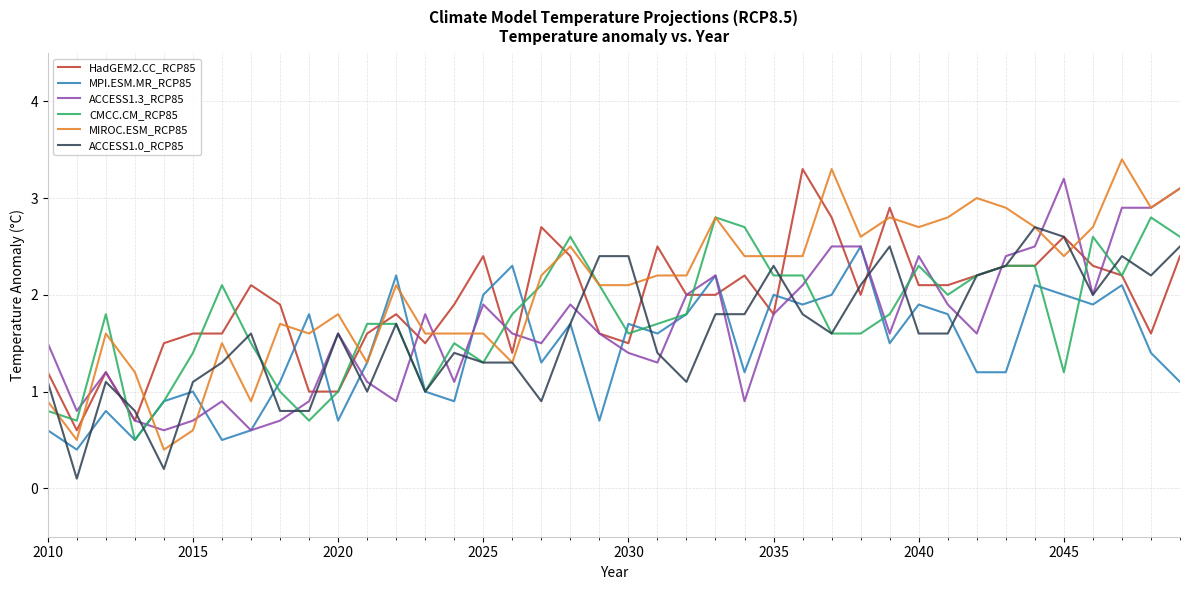

After their last crossing, which series has the higher values: HadGEM2.CC_RCP85 or MIROC.ESM_RCP85?

MIROC.ESM_RCP85